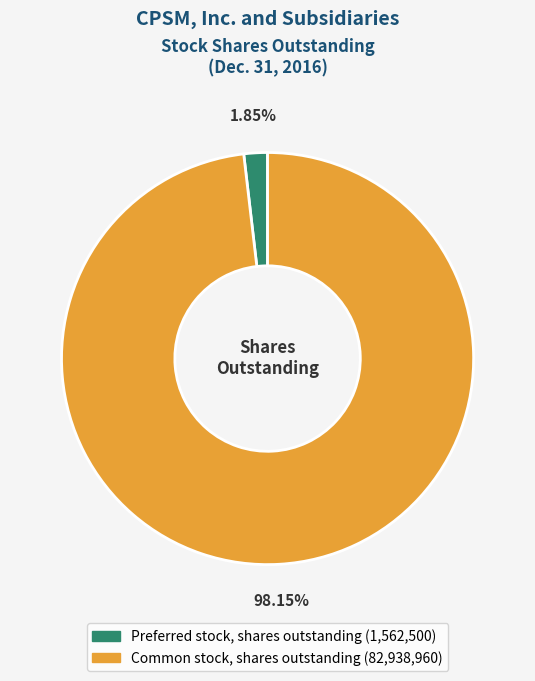

Approximately how many times larger is the value at Common stock, shares outstanding compared to Preferred stock, shares outstanding?

53.1